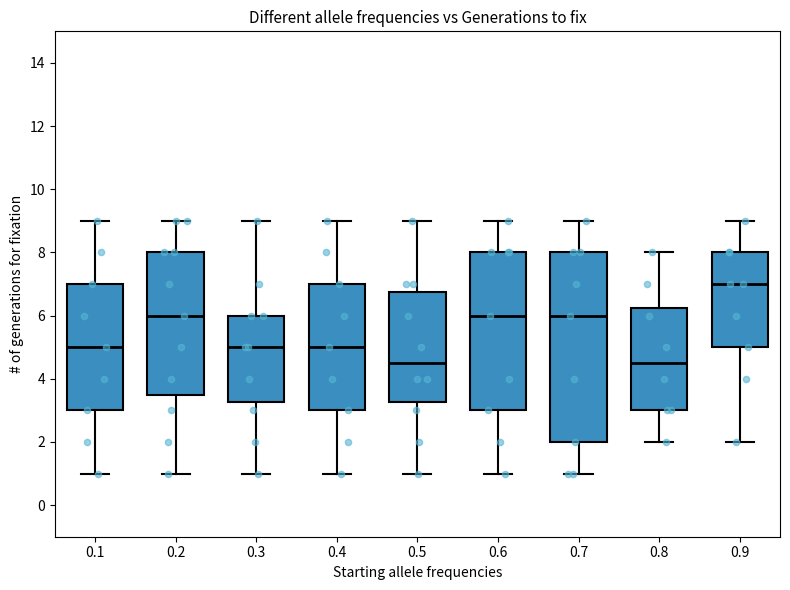

Reading left to right, read every box against the y-axis: the position of its median line, the range the box covers, and the ends of its whiskers. The values are not printed on the chart, so give them approximately, as read against the axis.

0.1: median 5.0, box 3.0 to 7.0, whiskers 1.0 to 9.0
0.2: median 6.0, box 3.6 to 8.0, whiskers 1.0 to 9.0
0.3: median 5.0, box 3.2 to 6.0, whiskers 1.0 to 9.0
0.4: median 5.0, box 3.0 to 7.0, whiskers 1.0 to 9.0
0.5: median 4.6, box 3.2 to 6.8, whiskers 1.0 to 9.0
0.6: median 6.0, box 3.0 to 8.0, whiskers 1.0 to 9.0
0.7: median 6.0, box 2.0 to 8.0, whiskers 1.0 to 9.0
0.8: median 4.6, box 3.0 to 6.2, whiskers 2.0 to 8.0
0.9: median 7.0, box 5.0 to 8.0, whiskers 2.0 to 9.0